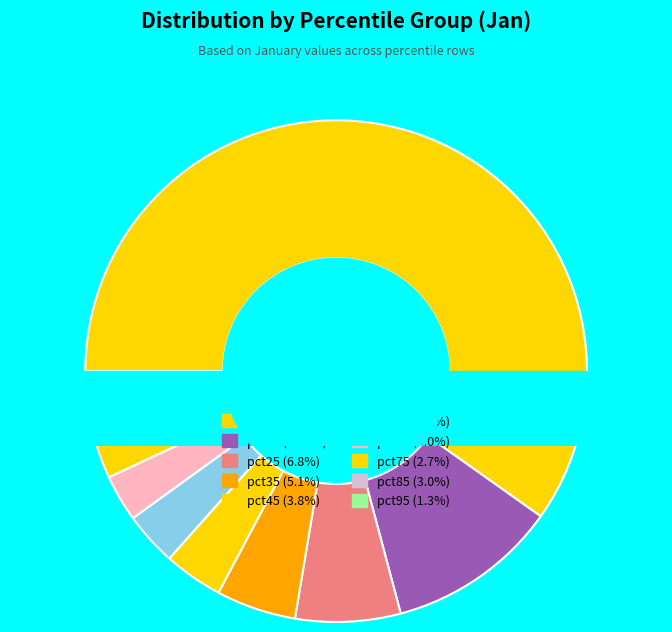

What percentage is the pct85 slice, to the nearest percent?

3%